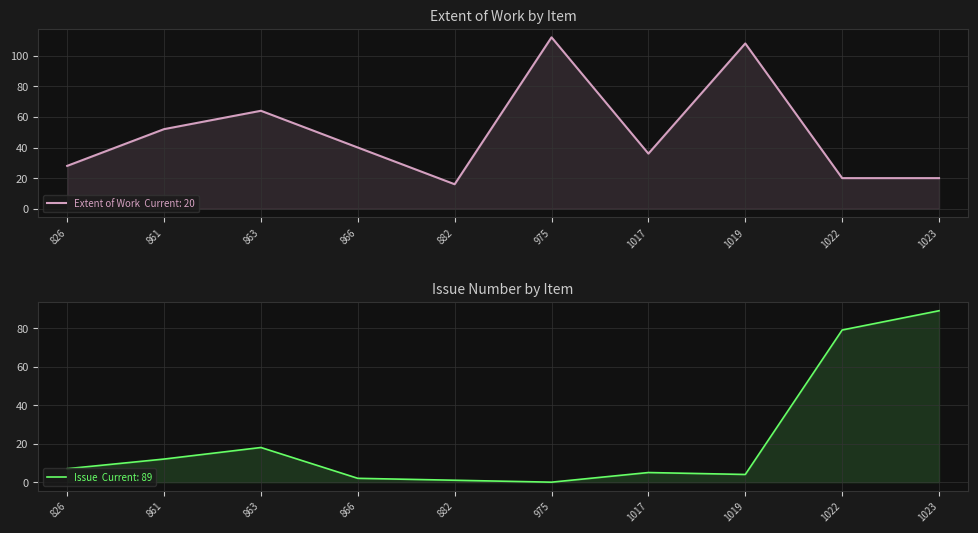

At which label is Item Type Metadata:Extent of Work closest to 64?

863